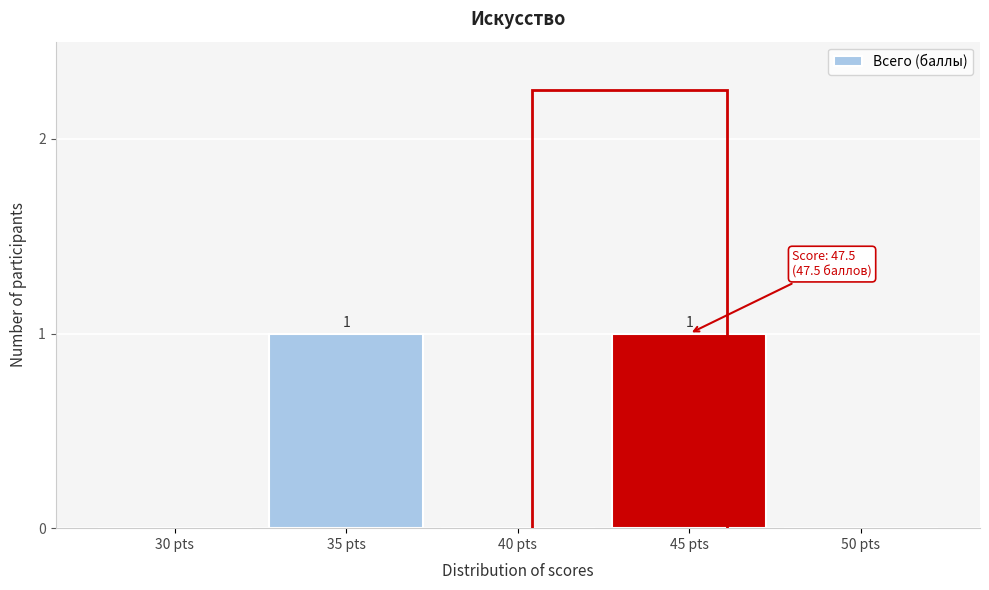

Reading left to right, what are all the values shown in this chart?

30 pts=0	35 pts=1	40 pts=0	45 pts=1	50 pts=0